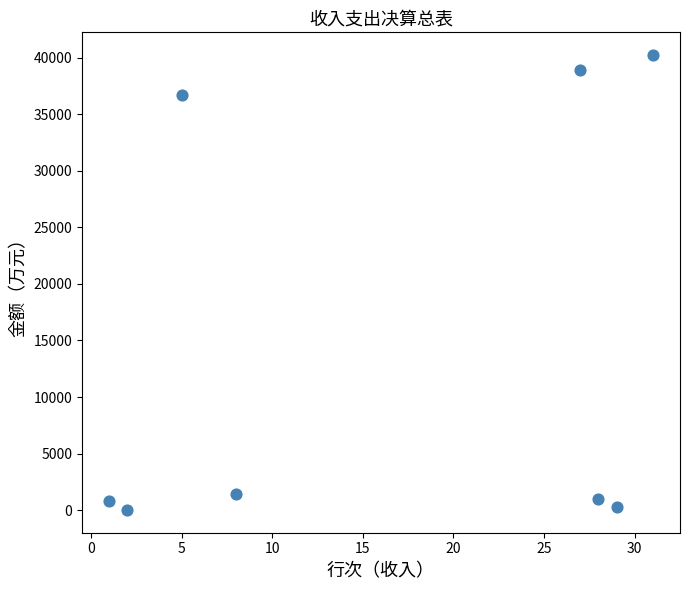

What Y value in the scatter plot is closest to 20121?

36699.2